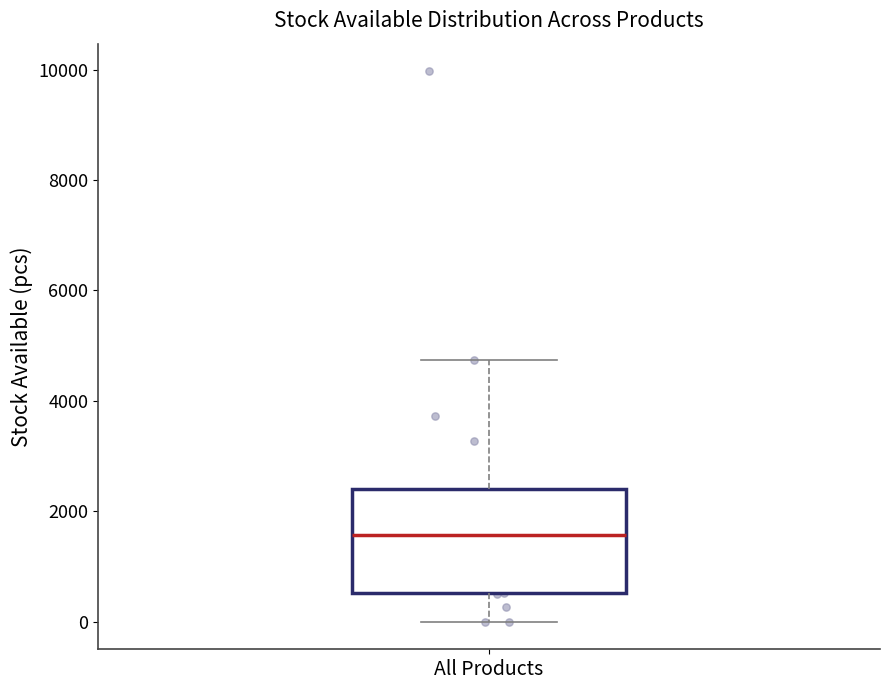

Where is the lower edge of the box for All Products on the y-axis? The values are not printed on the chart, so give them approximately, as read against the axis.

600